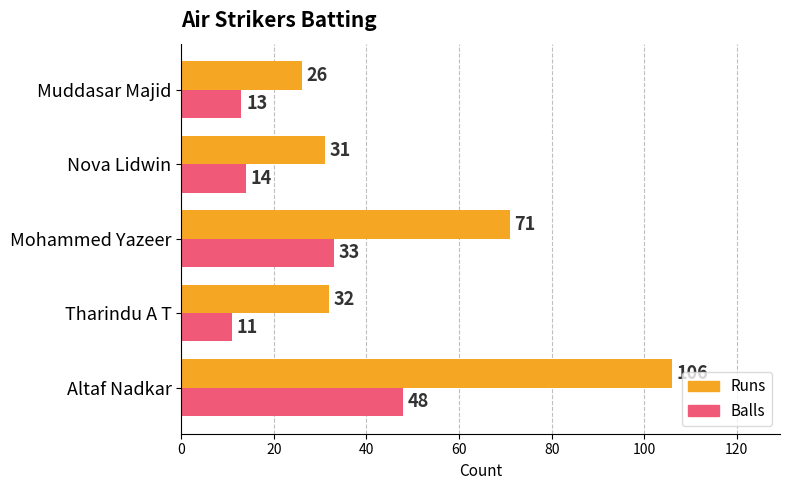

Which series has the widest spread of values?

Runs